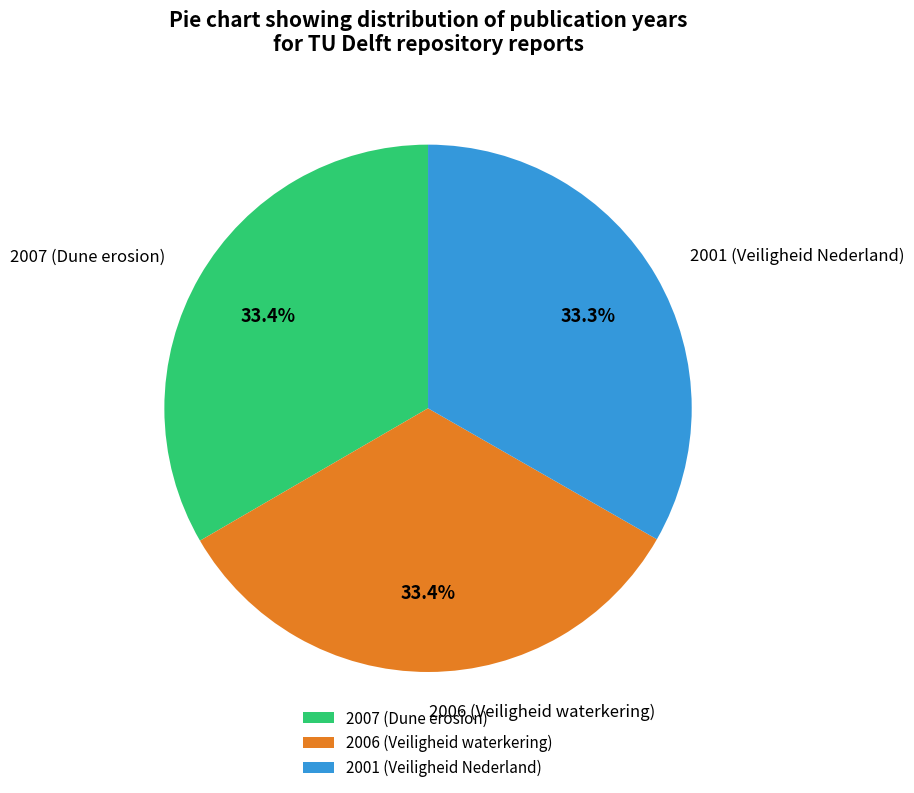

Is there any slice that represents more than half of the pie?

No